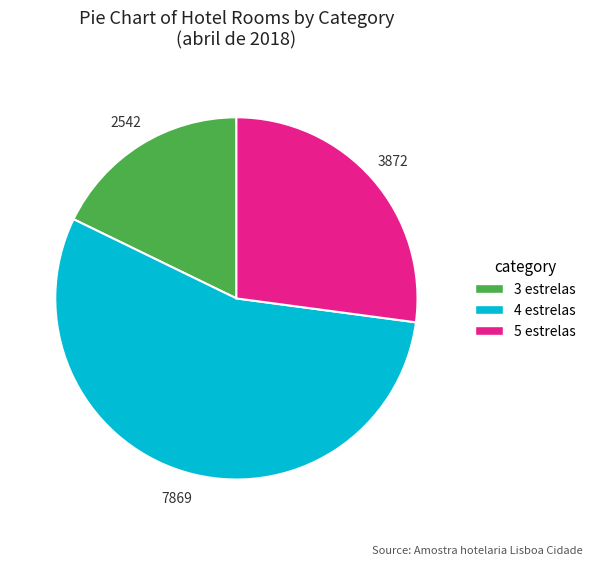

True or false: 3 estrelas accounts for 18% of the total.

True